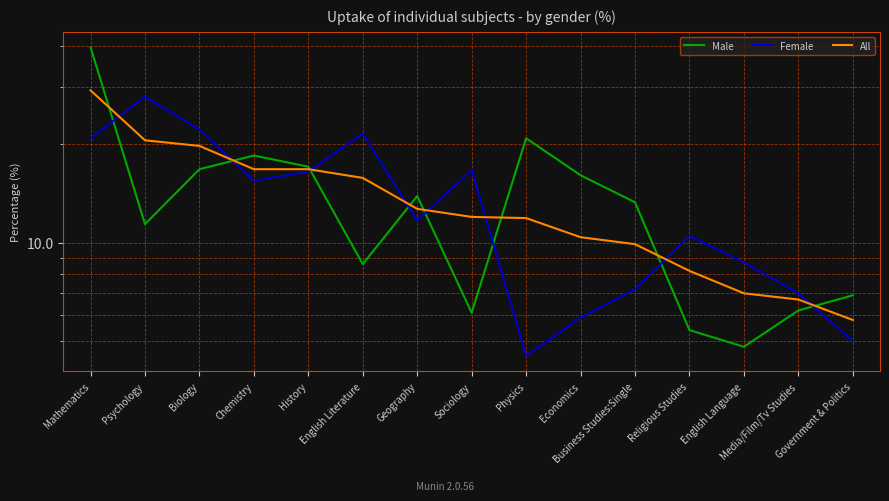

What position from the right is Sociology?

8